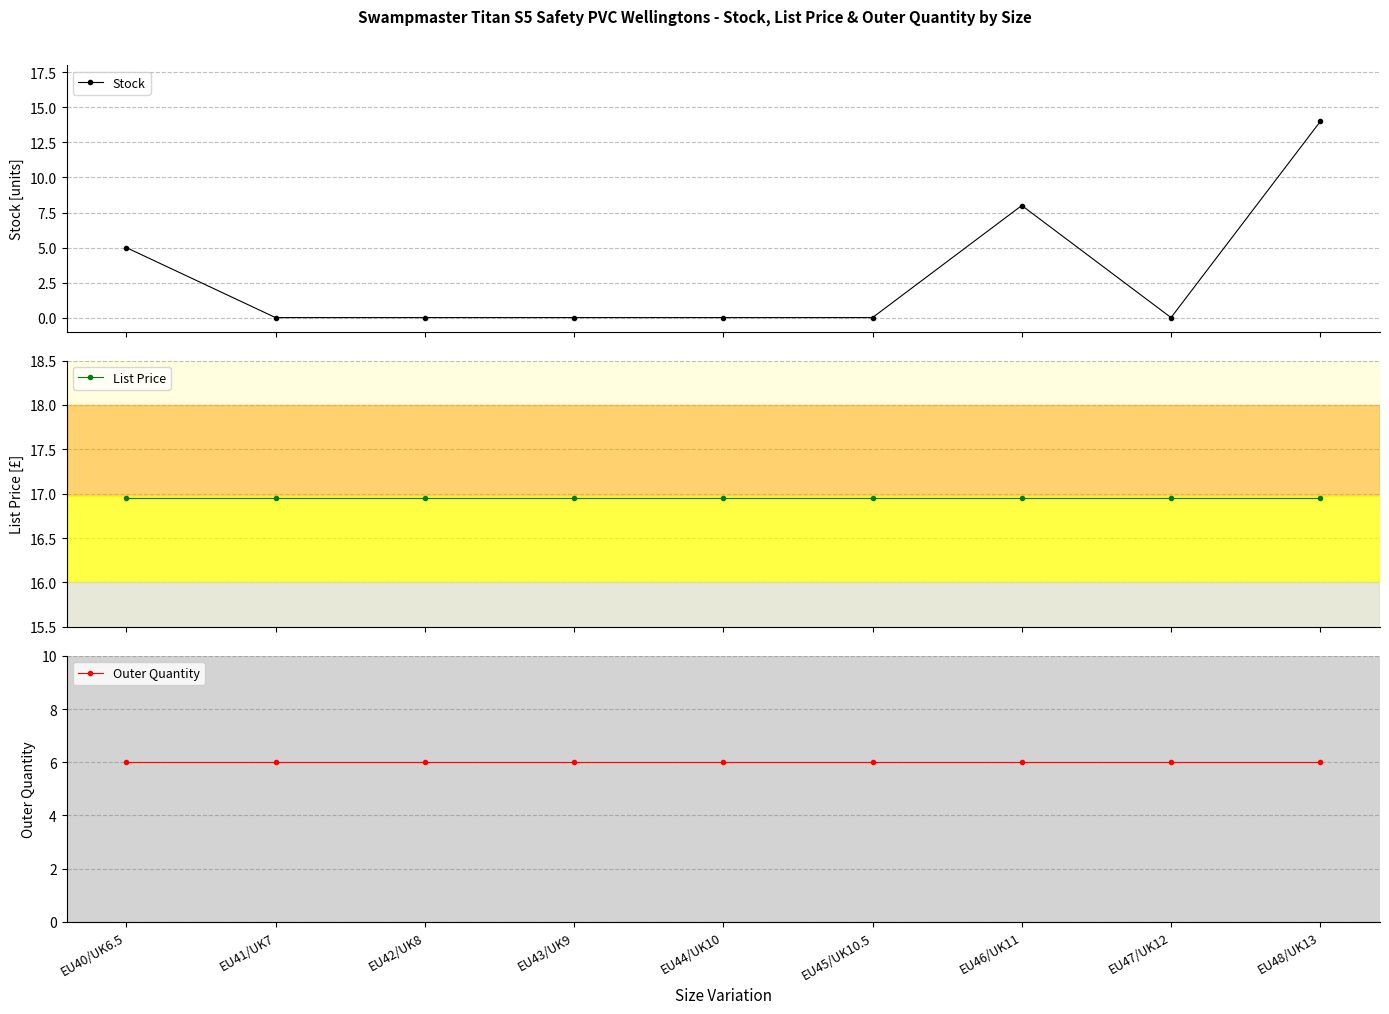

What value does the Outer Quantity series have at EU47/UK12?

6.0